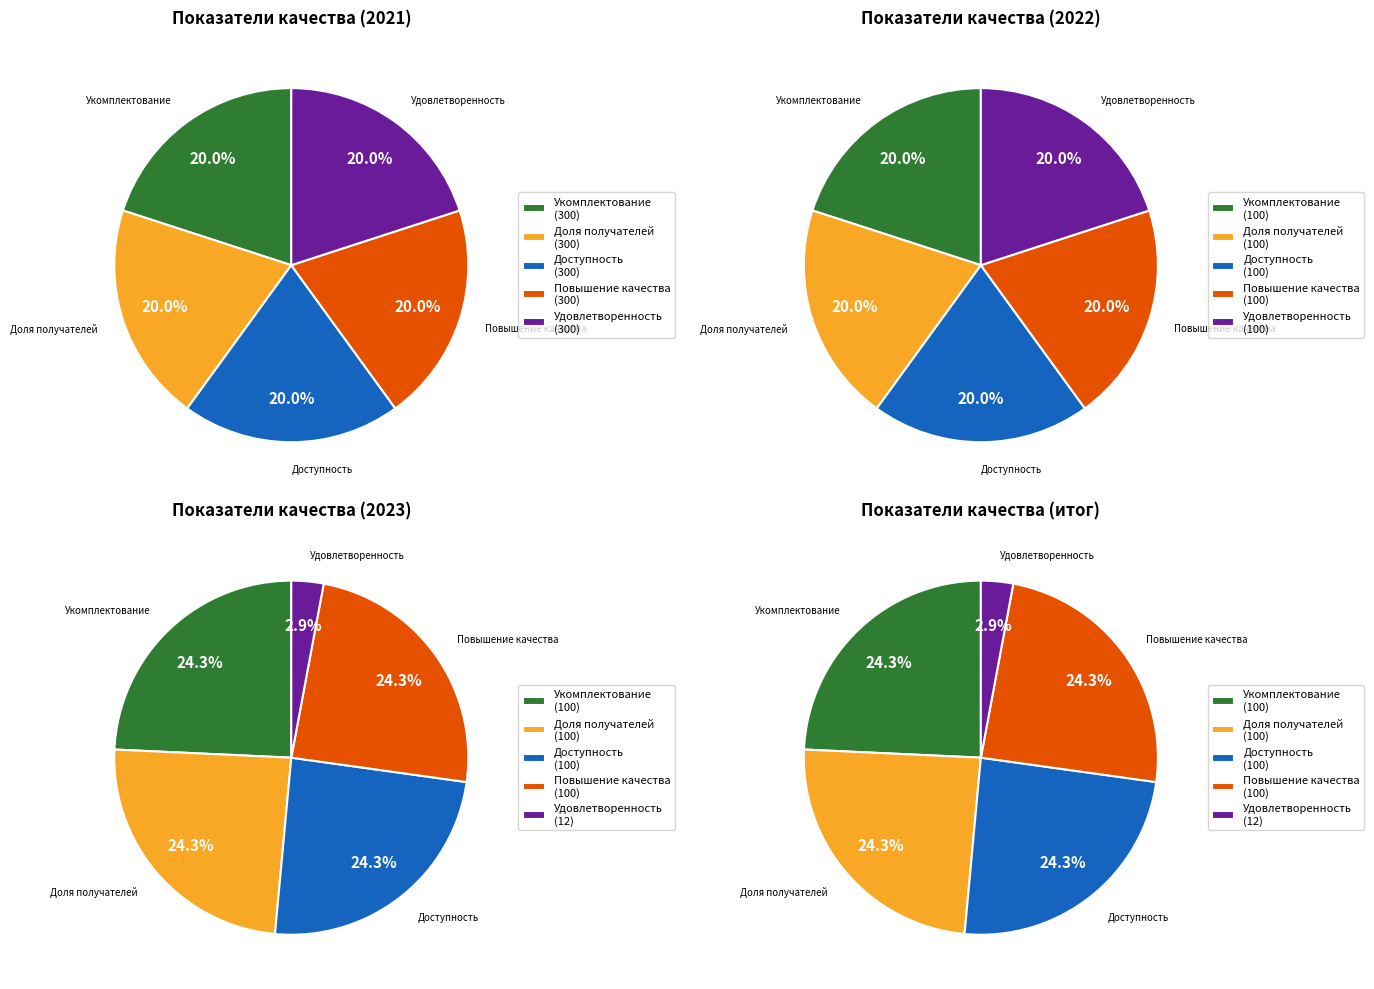

Is Удовлетворенность the majority of the pie?

No